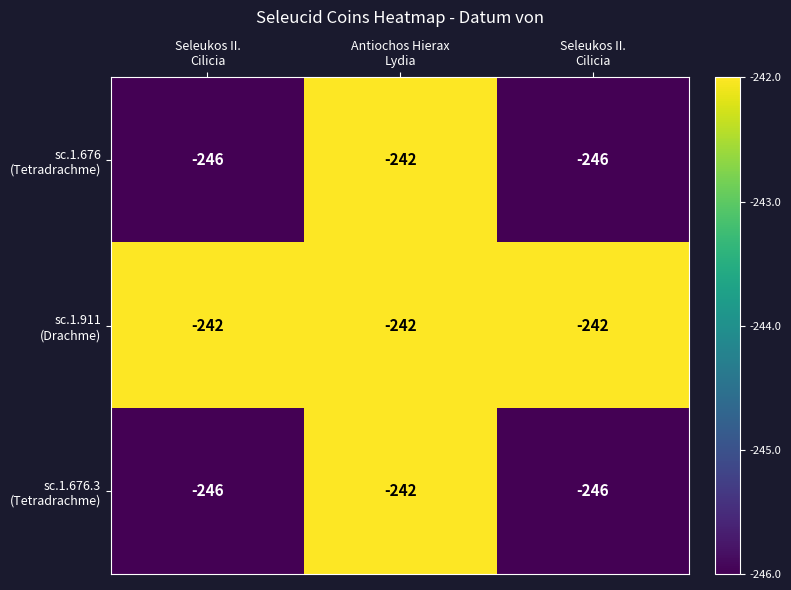

List the series in order of their peak value, lowest first.

sc.1.676 (Tetradrachme), sc.1.911 (Drachme), sc.1.676.3 (Tetradrachme)